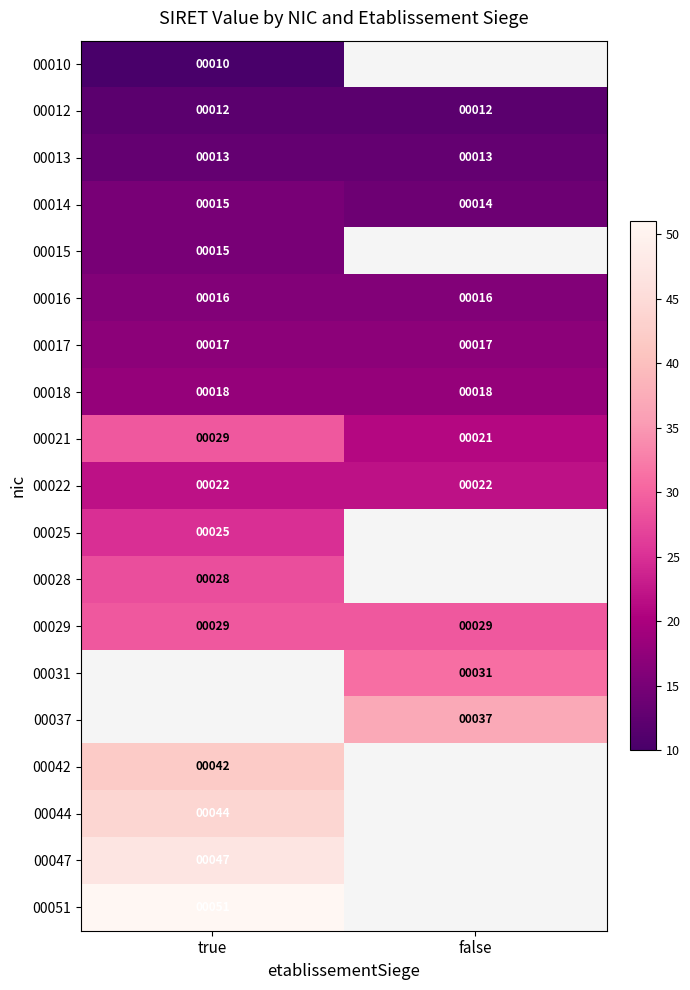

True or false: 00031 has a value of 31 at false.

True